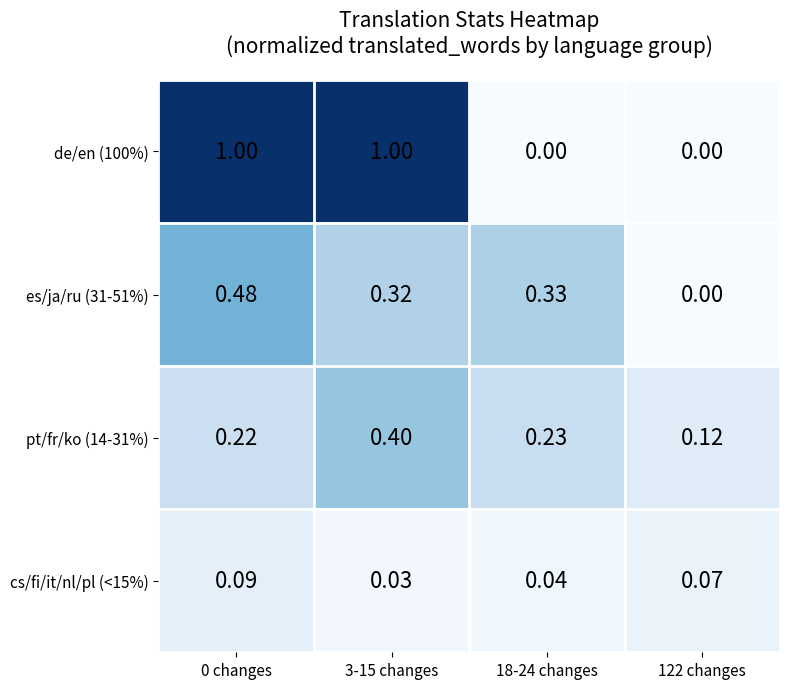

Is the value of de/en (100%) at 122 changes greater than the value of pt/fr/ko (14-31%) at 3-15 changes?

No